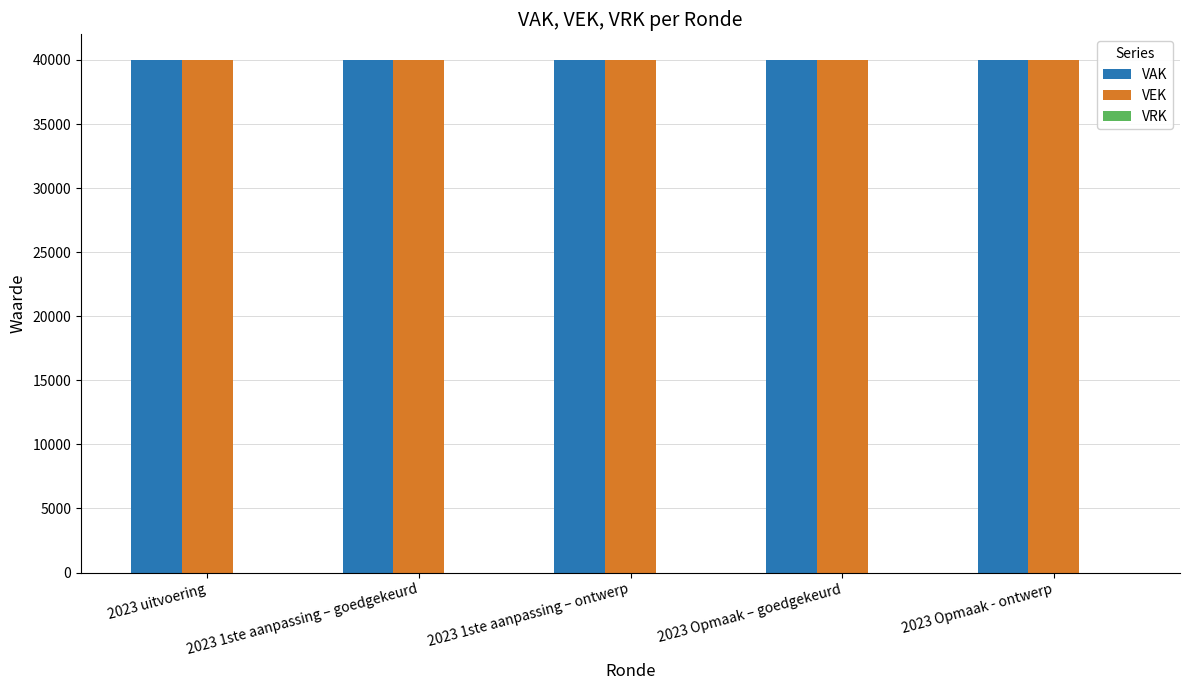

What is the sum of all VEK values?

200000